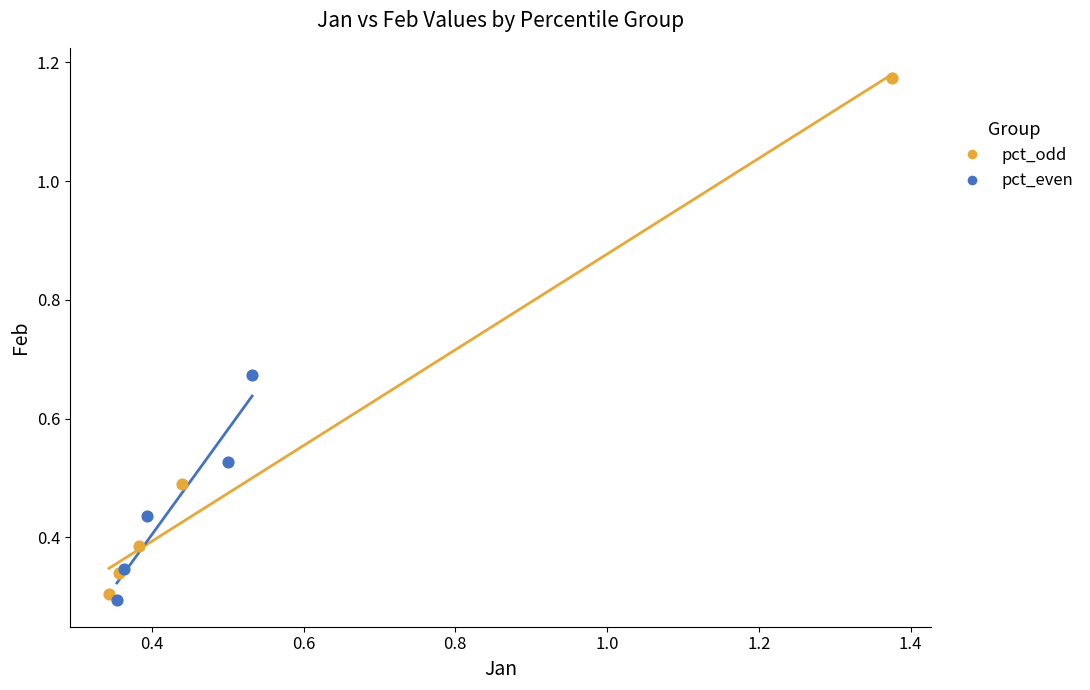

Which series contains the highest Y value?

pct_odd